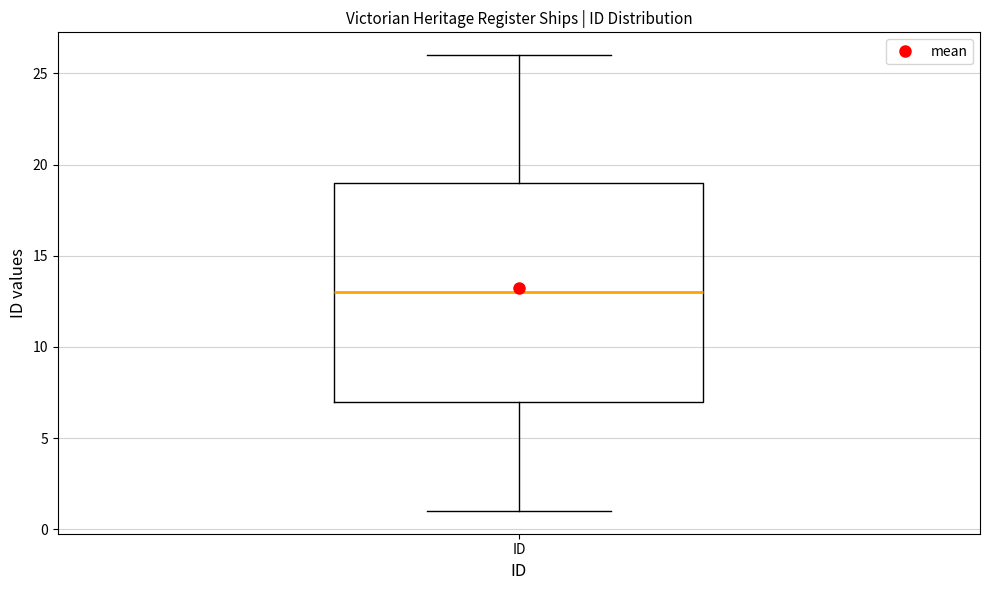

Transcribe this box plot: give where the median line is, the range the box spans, and where the two whiskers end, as read against the y-axis. The values are not printed on the chart, so give them approximately, as read against the axis.

median 13, box 7 to 19, whiskers 1 to 26